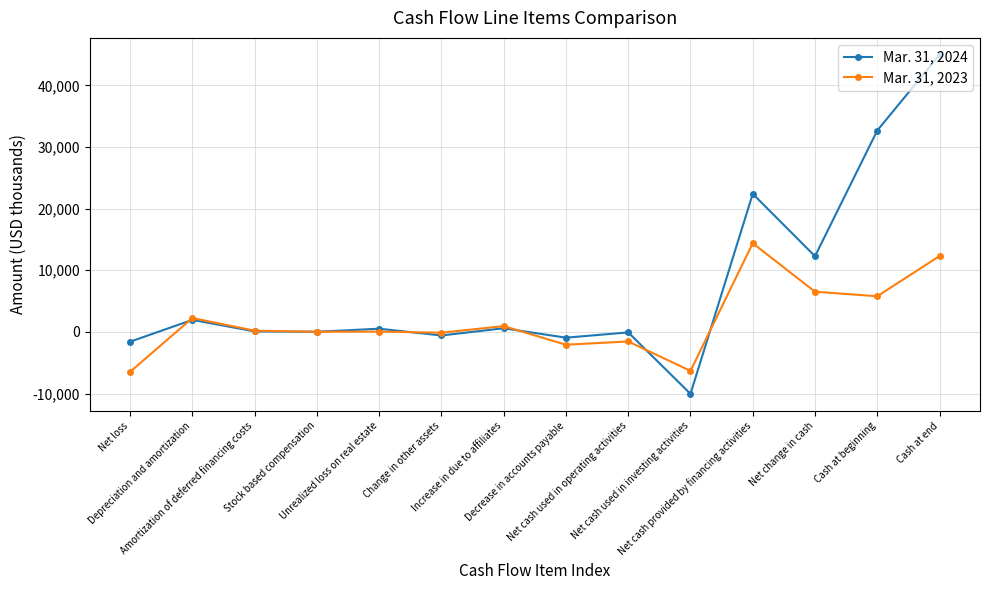

What is the approximate value of Mar. 31, 2023 at Cash at beginning?

5788